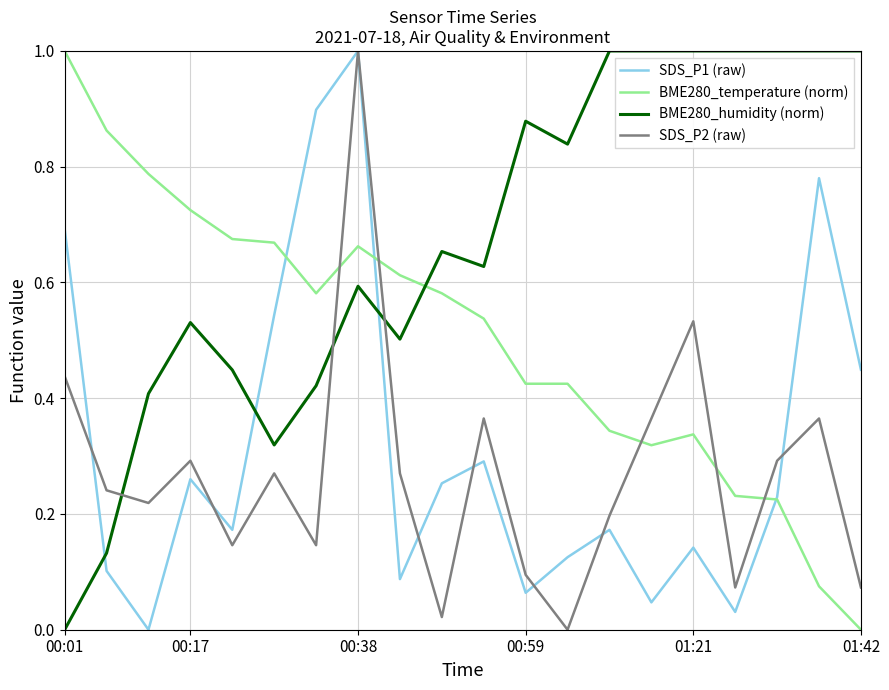

How many positive values does the BME280_humidity (norm) series have?

19